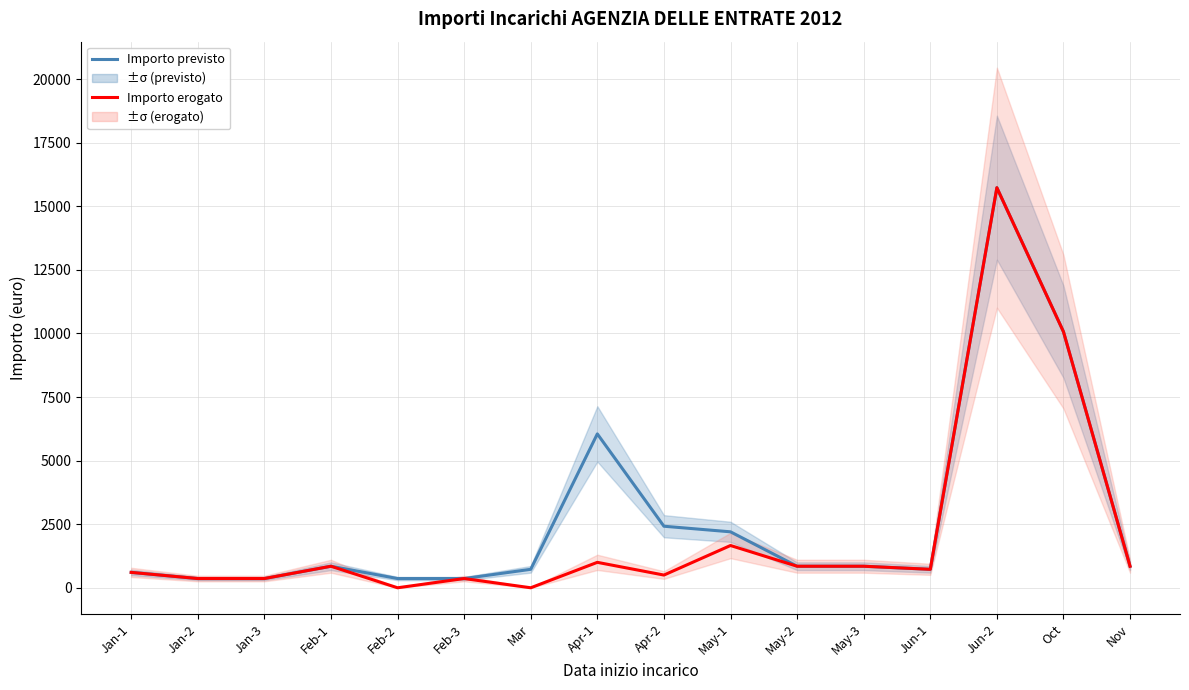

How many lines are shown in the chart?

2